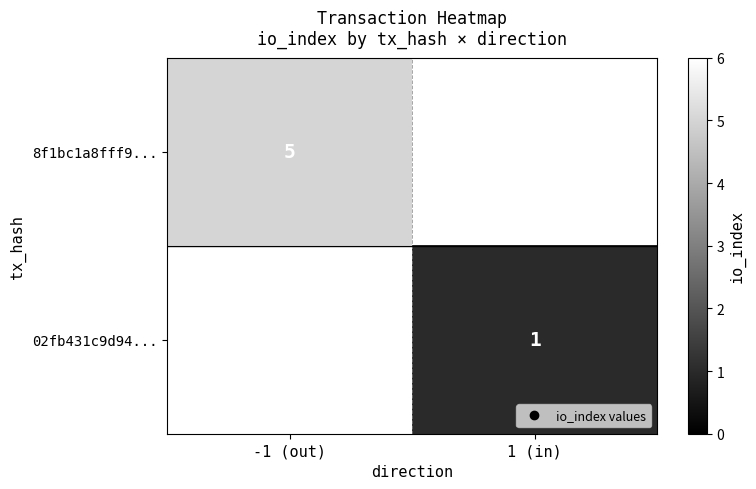

Is it true that 02fb431c9d94... equals 0.6 at 1 (in)?

False